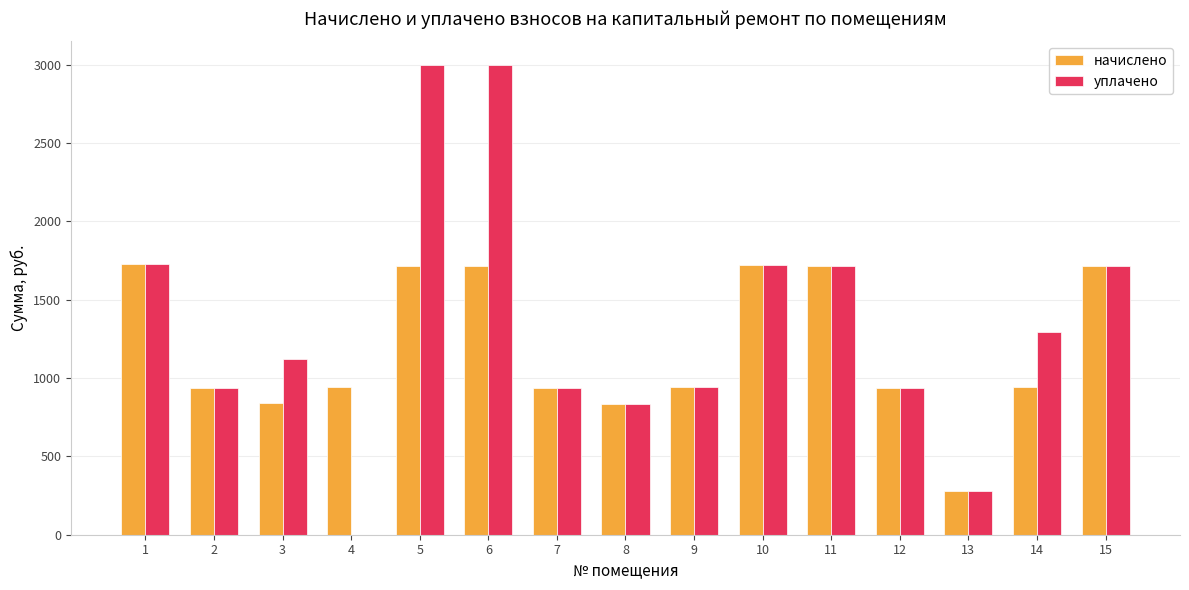

Between 13 and 15, which series saw the biggest shift?

уплачено